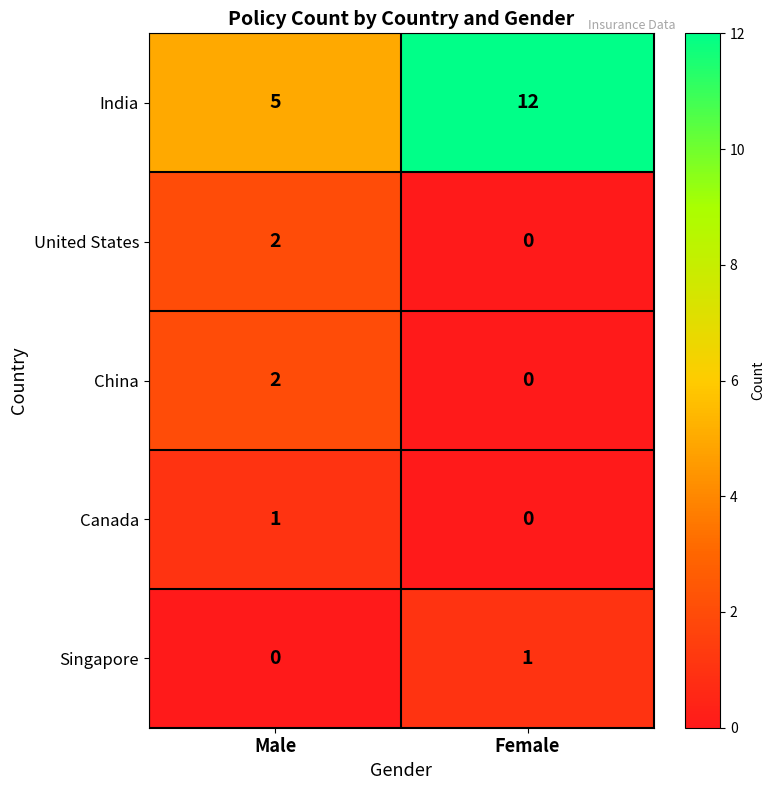

Rank the categories by China value from lowest to highest.

Female, Male